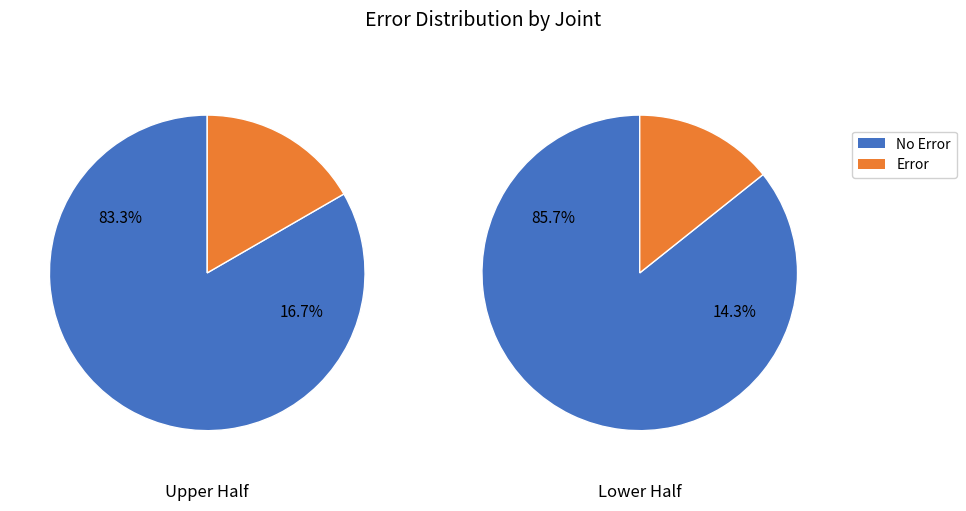

Rank the series at J from lowest to highest value.

Error, No Error